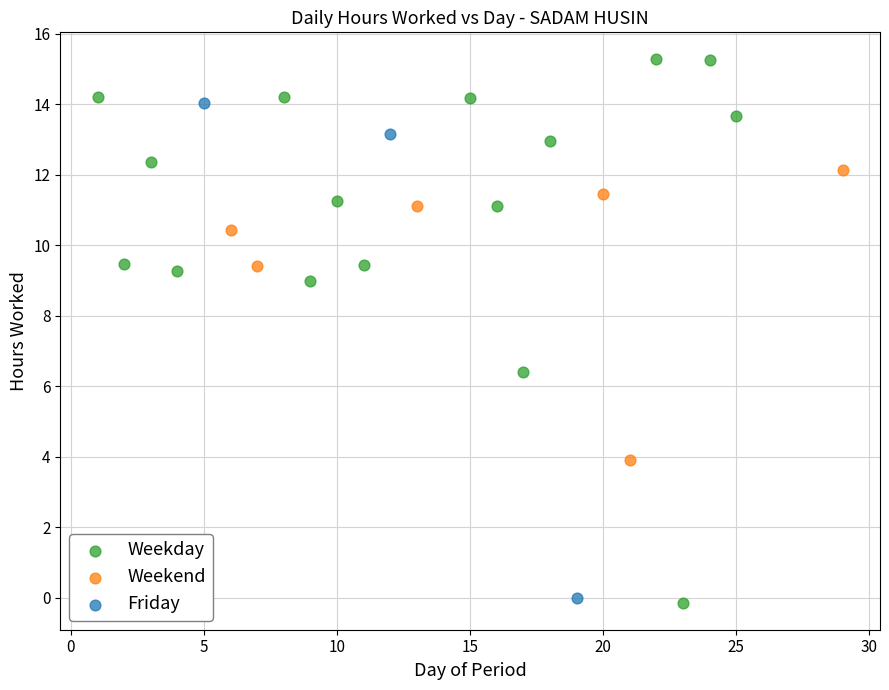

Which series has the widest spread of Y values?

Weekday